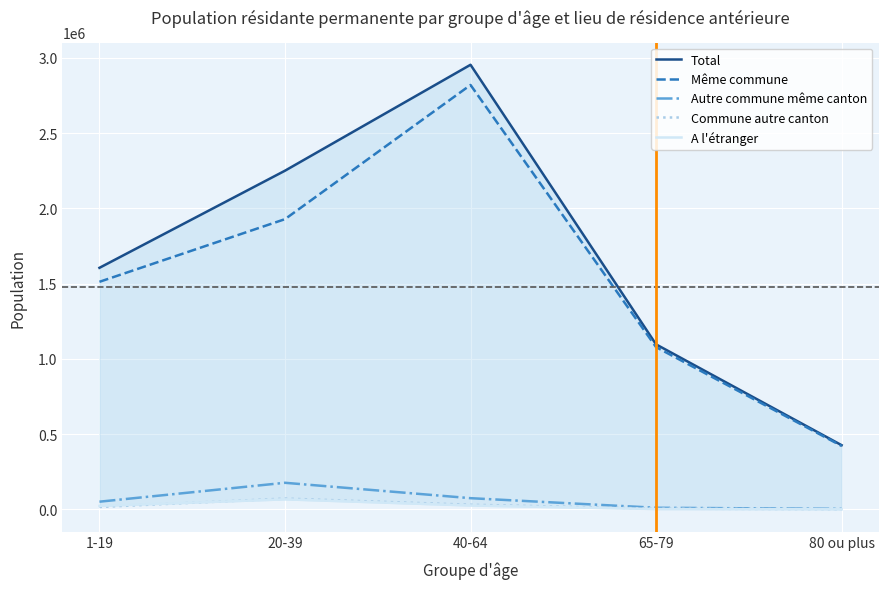

True or false: Commune autre canton has more than 0 points higher than both neighbors.

True